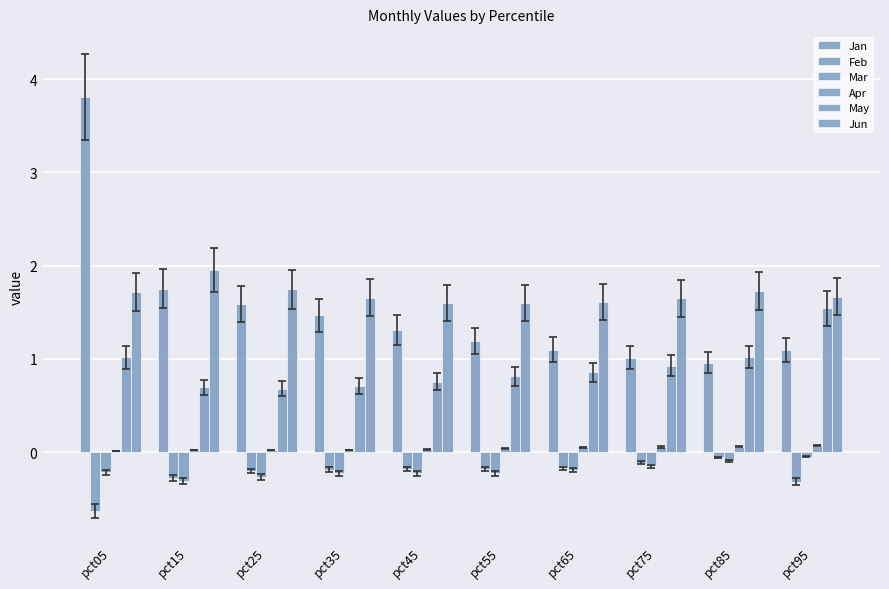

Between pct95 and pct65, which is larger?

pct65